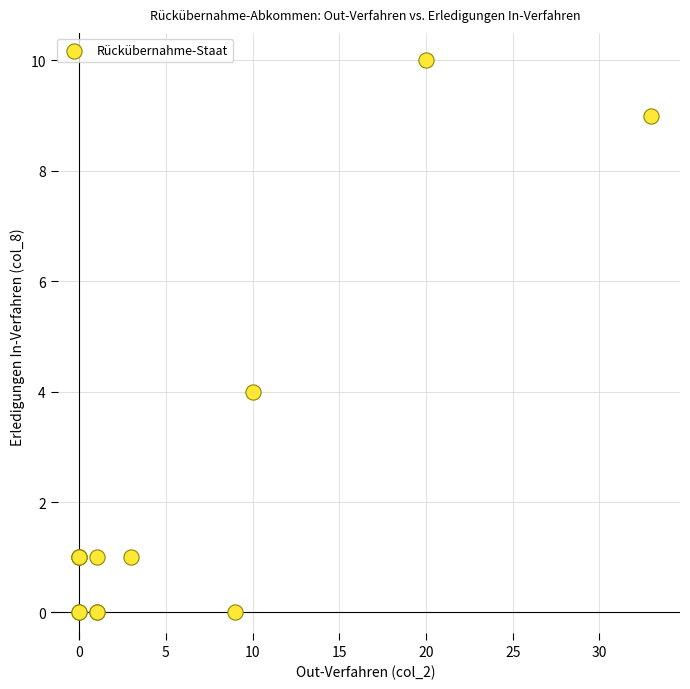

What Y value in the scatter plot is closest to 5?

4